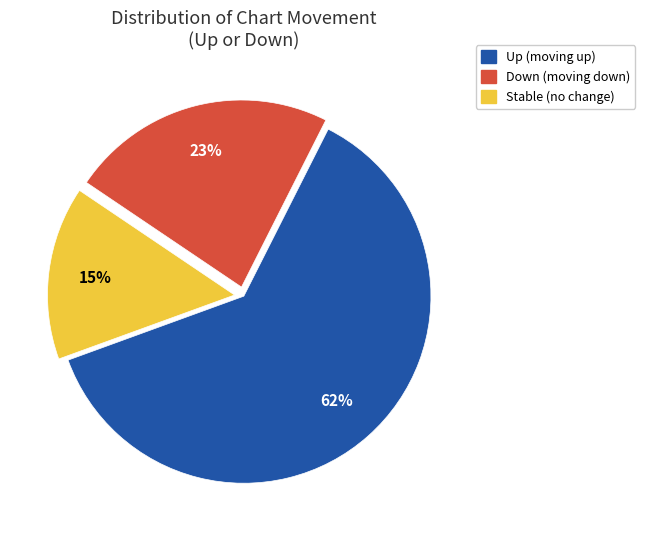

To the nearest percent, what is the difference between the largest and smallest slice percentages?

47%